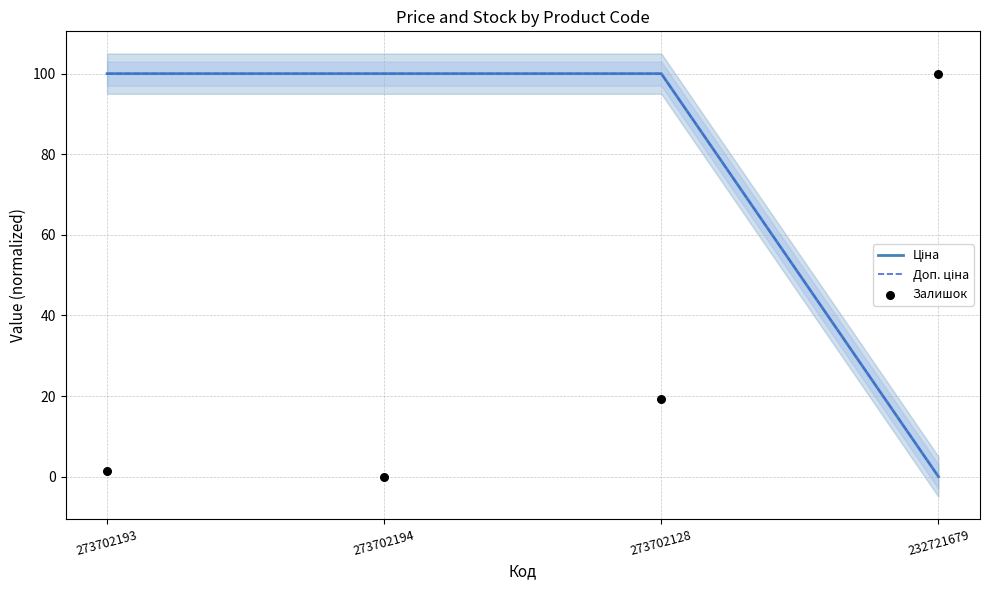

Is the value of Ціна at 232721679 greater than the value of Залишок at 273702194?

No